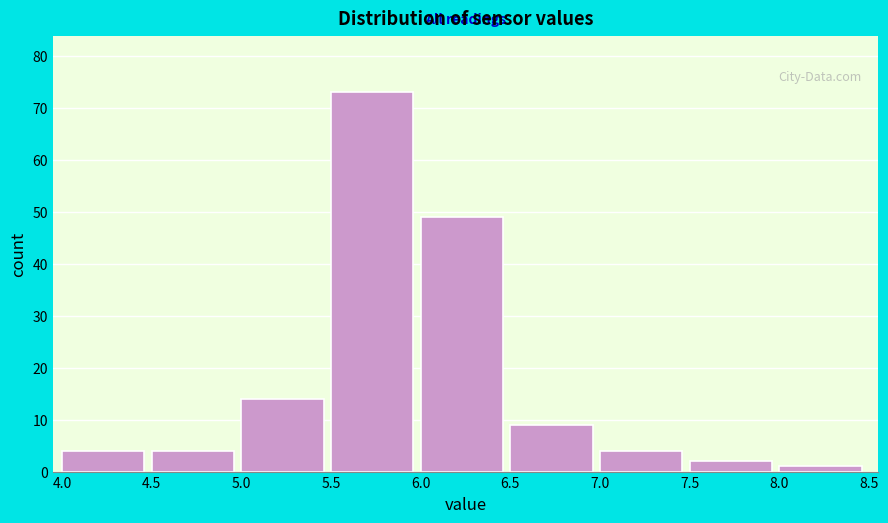

What is the height of the bar covering 6.5 to 7.0 on the x-axis? The values are not printed on the chart, so give them approximately, as read against the axis.

9